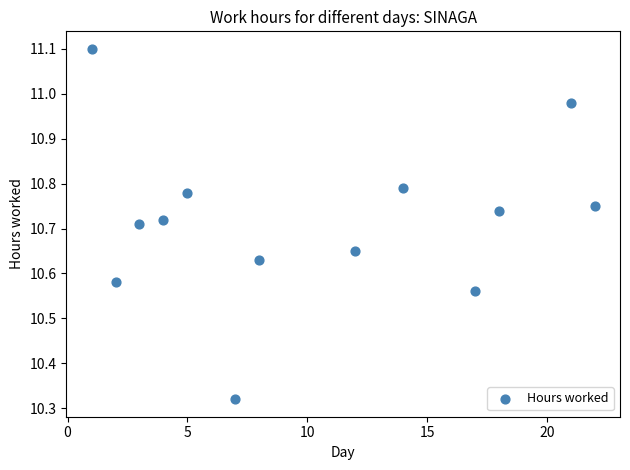

What is the range of X values (max minus min)?

21.0